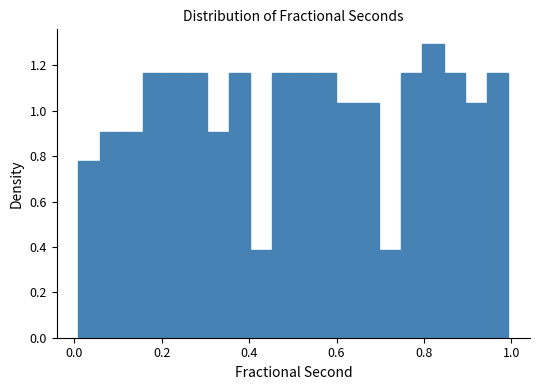

Around what value on the x-axis is the tallest bar? Give the approximate position of its centre, as read against the axis.

0.82